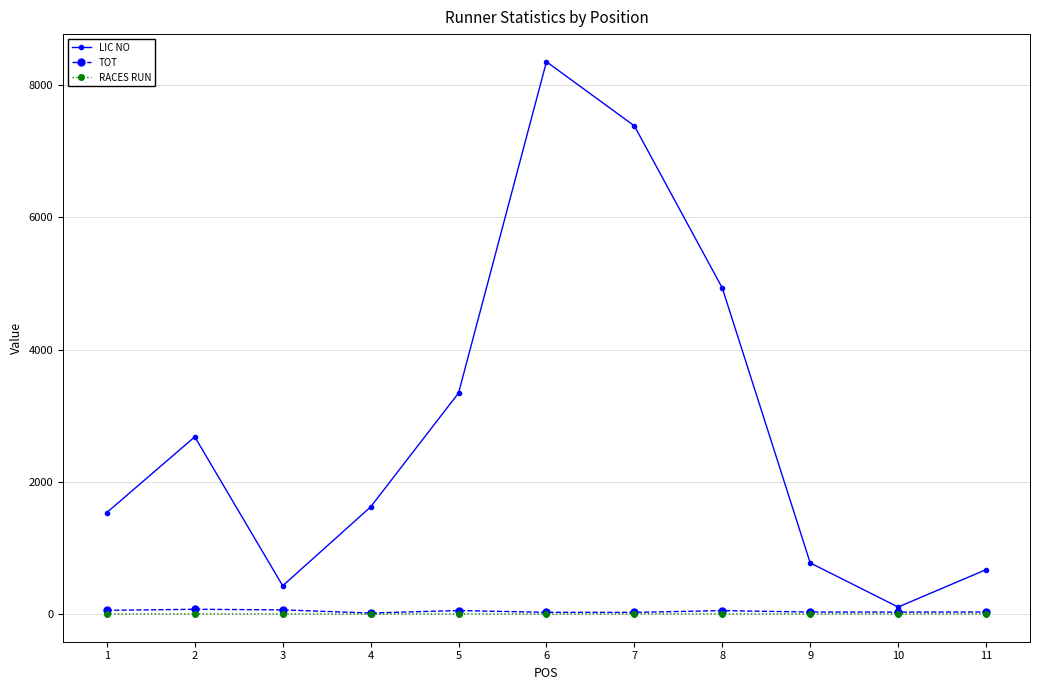

True or false: LIC NO has more than 1 points higher than both neighbors.

True